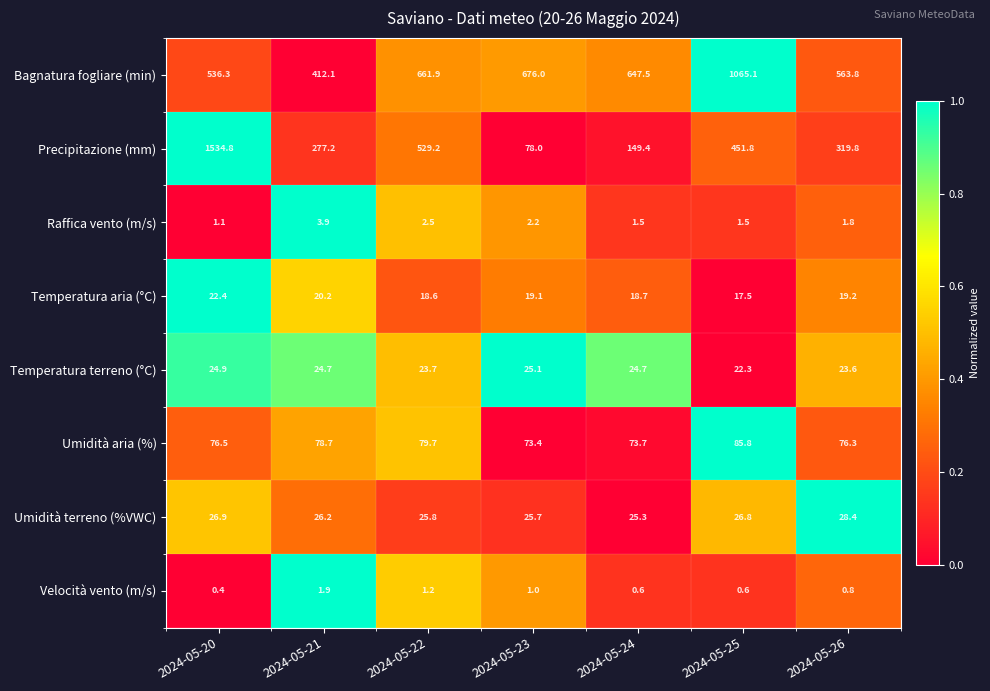

What is the spread (max minus min) of values at 2024-05-25?

1064.5